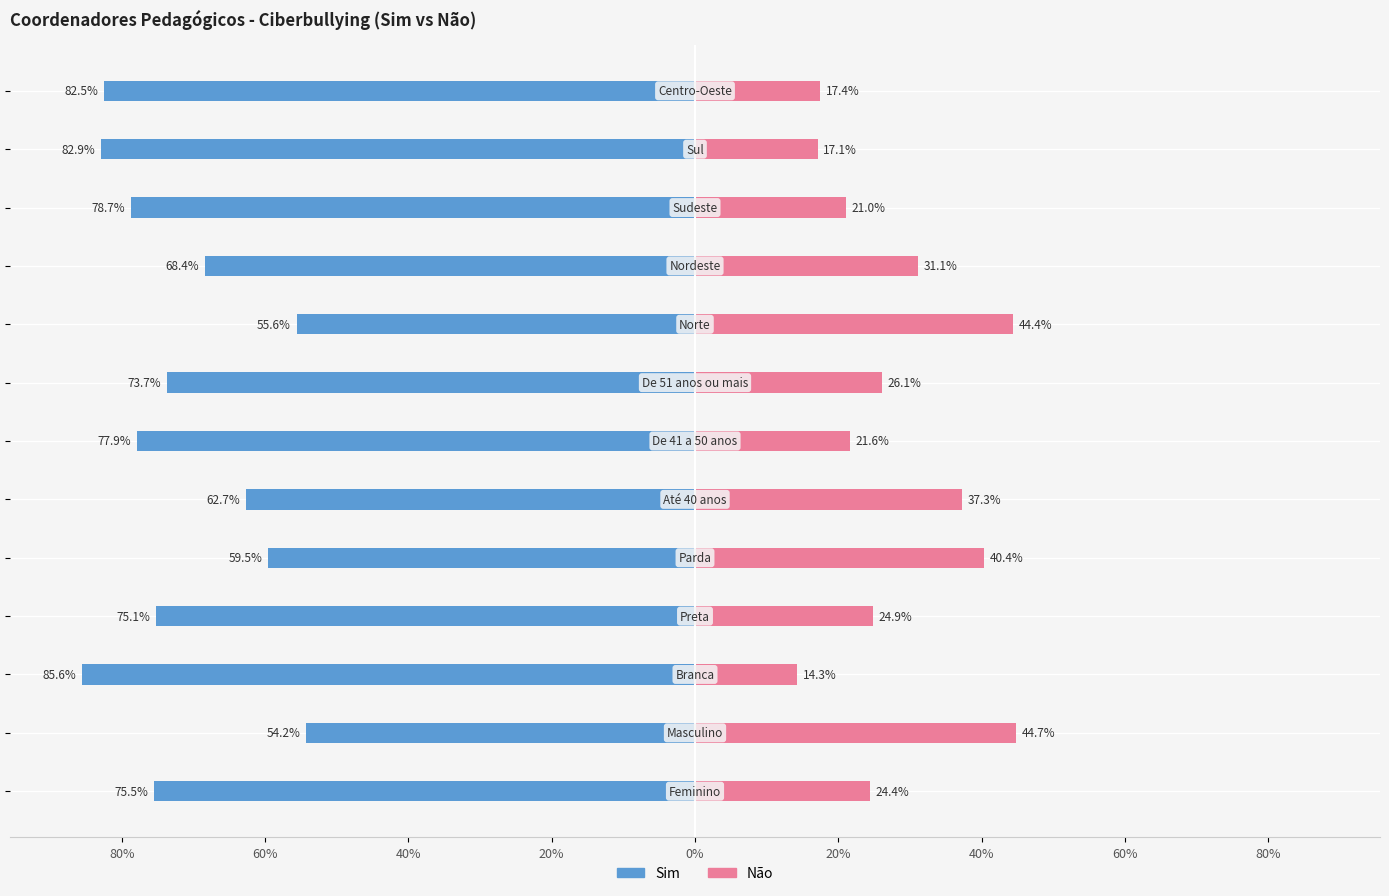

What is the total value across all series at 20%?

-50.3